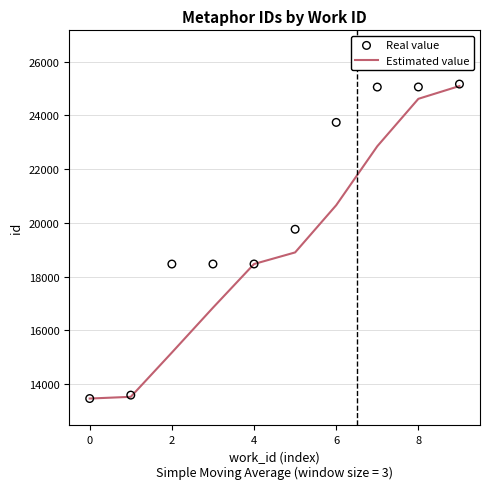

True or false: Estimated value has a value of 13461.0 at 0.

True